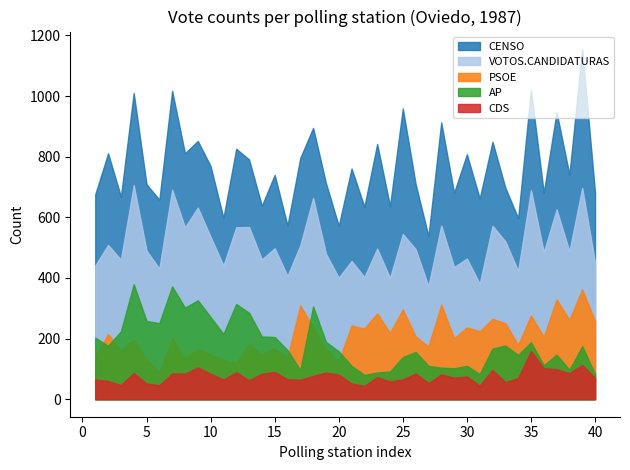

The value of CENSO+CERA at 7 is 420. True or false?

False